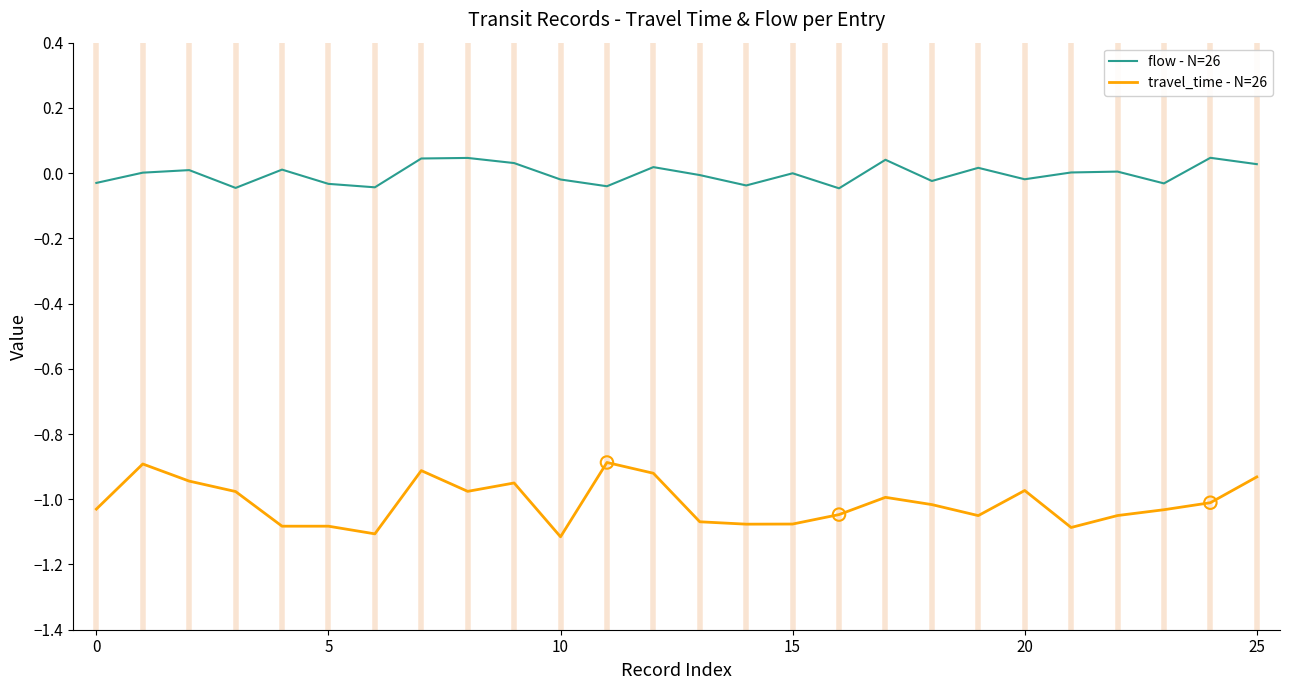

What are all the series names shown in the legend?

flow - N=26, travel_time - N=26